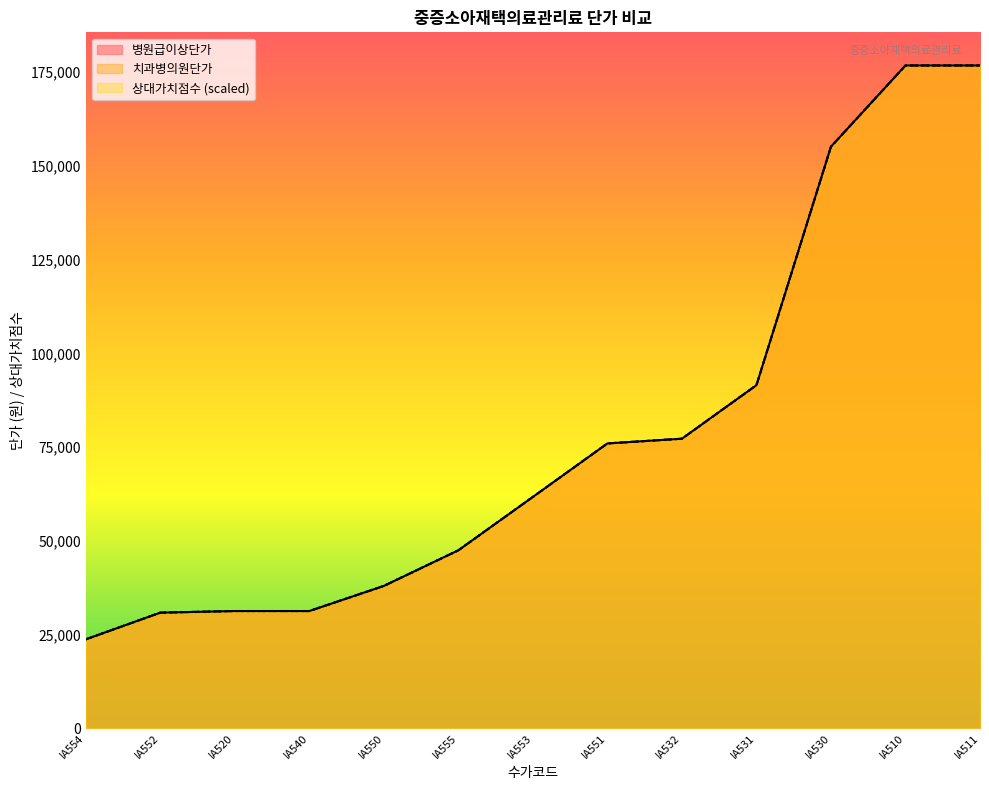

Reading left to right, transcribe all the data shown in this chart.

병원급이상단가: IA554=23740.0	IA552=30860.0	IA520=31290.0	IA540=31290.0	IA550=37990.0	IA555=47490.0	IA553=61730.0	IA551=75990.0	IA532=77250.0	IA531=91530.0	IA530=155130.0	IA510=176790.0	IA511=176790.0
치과병의원단가: IA554=23740.0	IA552=30860.0	IA520=31290.0	IA540=31290.0	IA550=37990.0	IA555=47490.0	IA553=61730.0	IA551=75990.0	IA532=77250.0	IA531=91530.0	IA530=155130.0	IA510=176790.0	IA511=176790.0
상대가치점수: IA554=23744.3	IA552=30863.4	IA520=31289.9	IA540=31289.9	IA550=37993.4	IA555=47488.6	IA553=61726.7	IA551=75986.9	IA532=77255.5	IA531=91527.6	IA530=155134.3	IA510=176790.0	IA511=176790.0